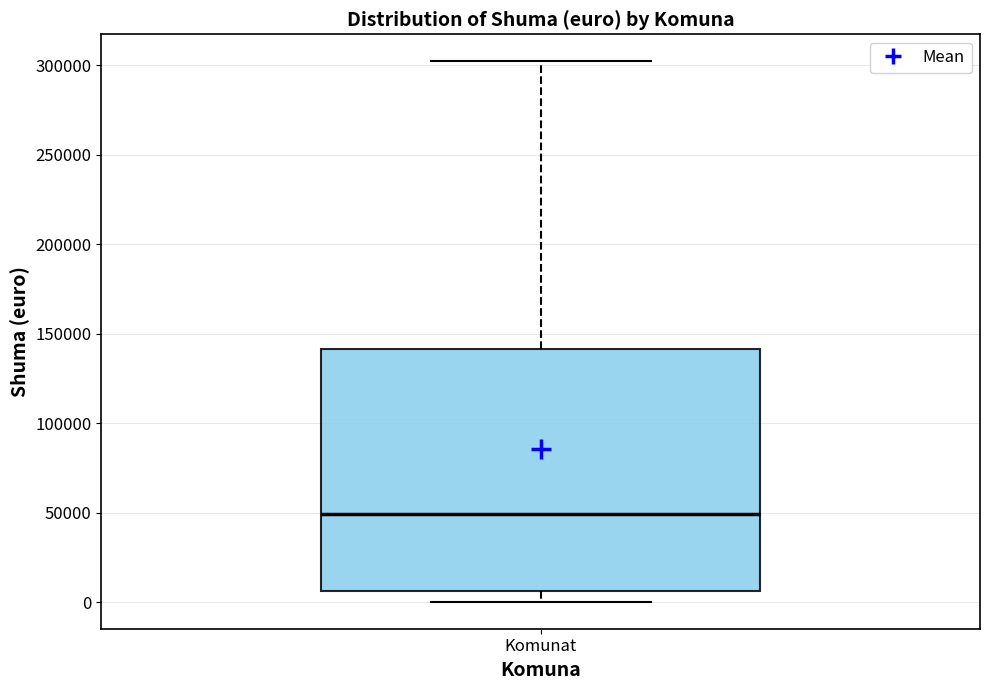

Transcribe this box plot: give where the median line is, the range the box spans, and where the two whiskers end, as read against the y-axis. The values are not printed on the chart, so give them approximately, as read against the axis.

median 50000, box 5000 to 140000, whiskers 0 to 300000